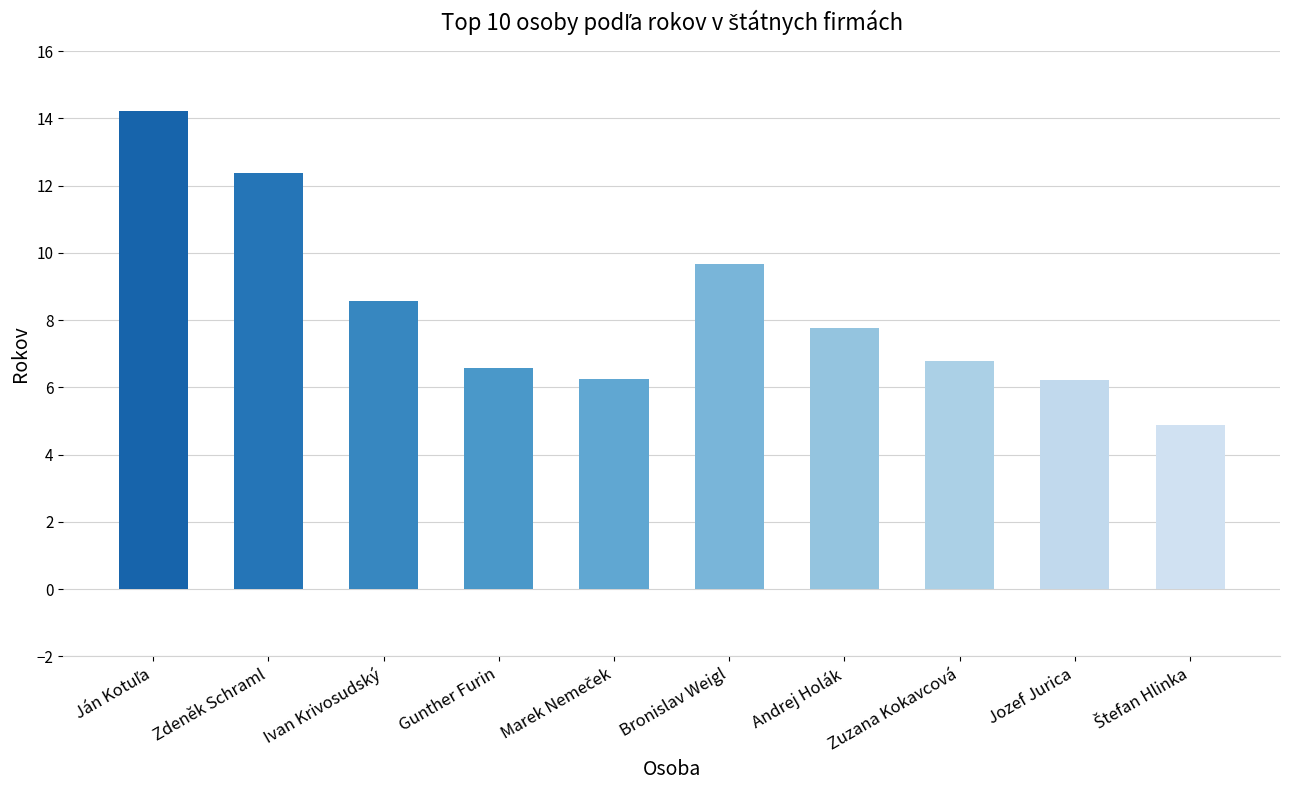

What is the minimum value shown in the chart?

4.9